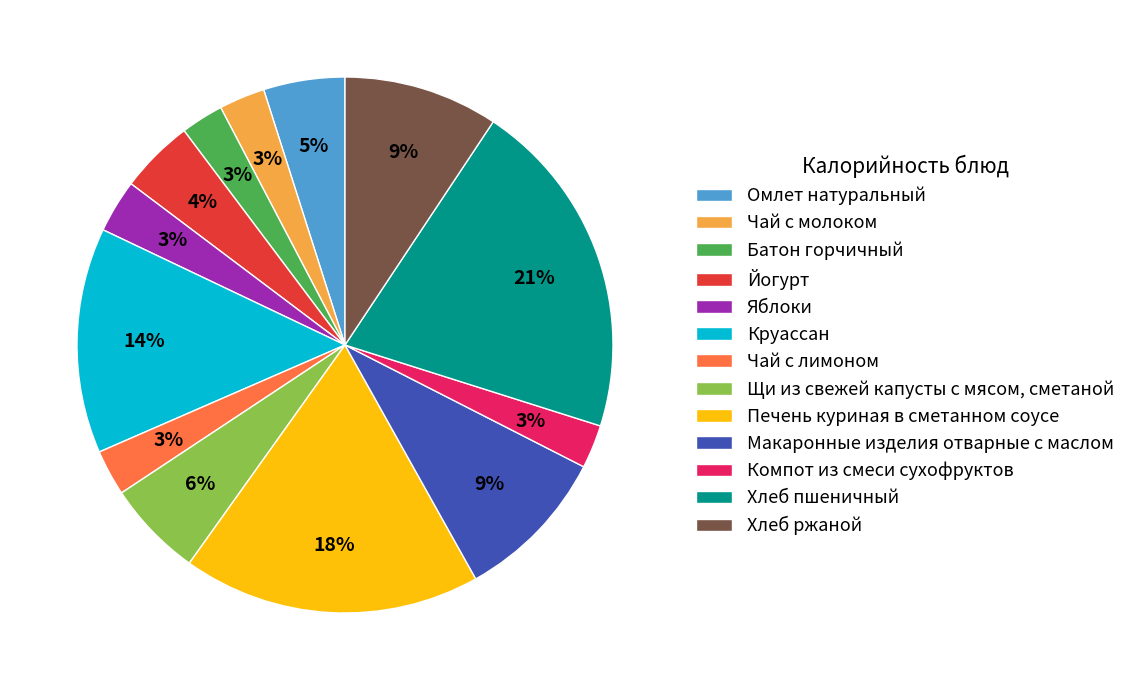

What percentage is the Макаронные изделия отварные с маслом slice, to the nearest percent?

9%